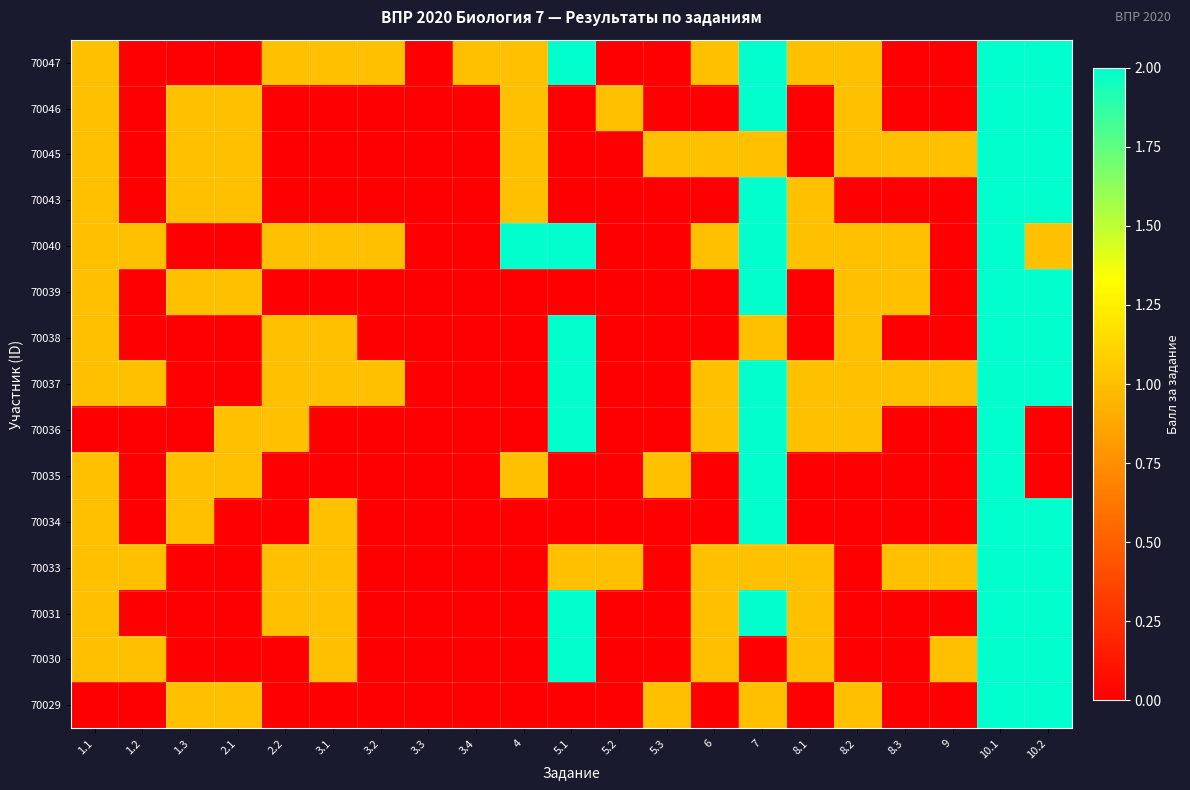

What is the difference between the highest and lowest values at 9?

1